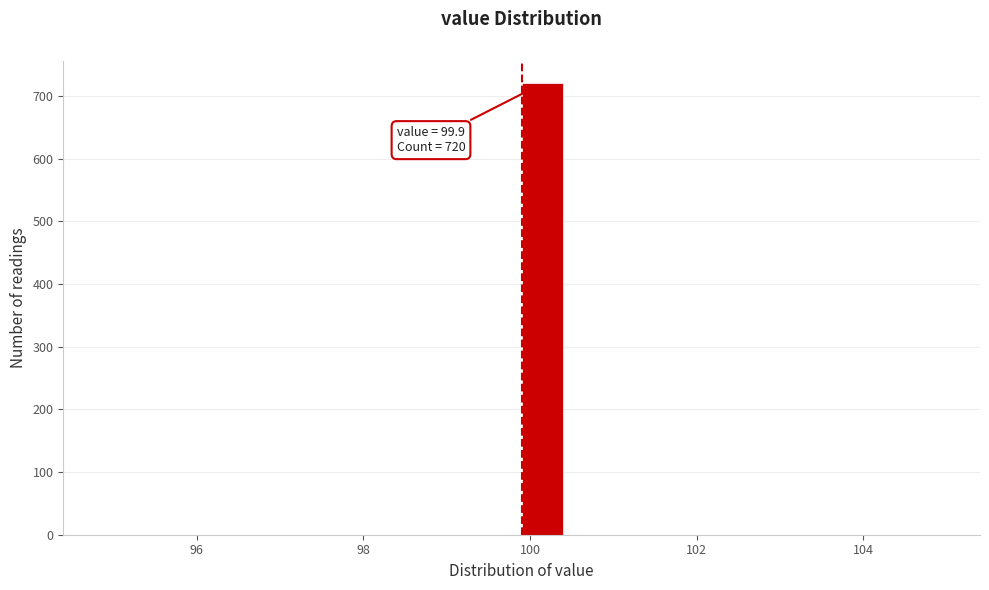

Read against the x-axis, roughly where is the centre of the tallest bar?

100.2